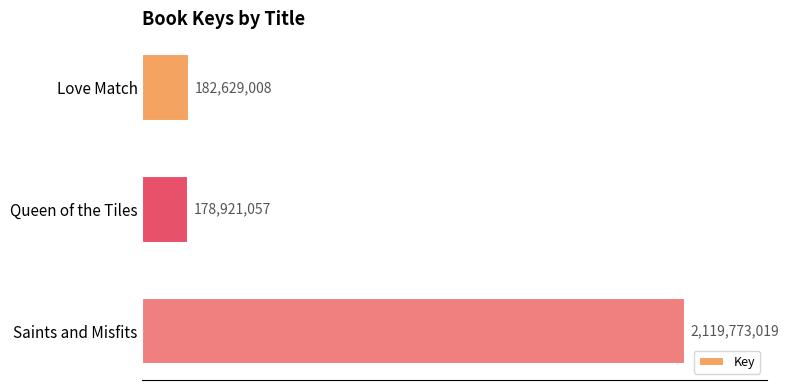

Does the chart contain any negative values?

No